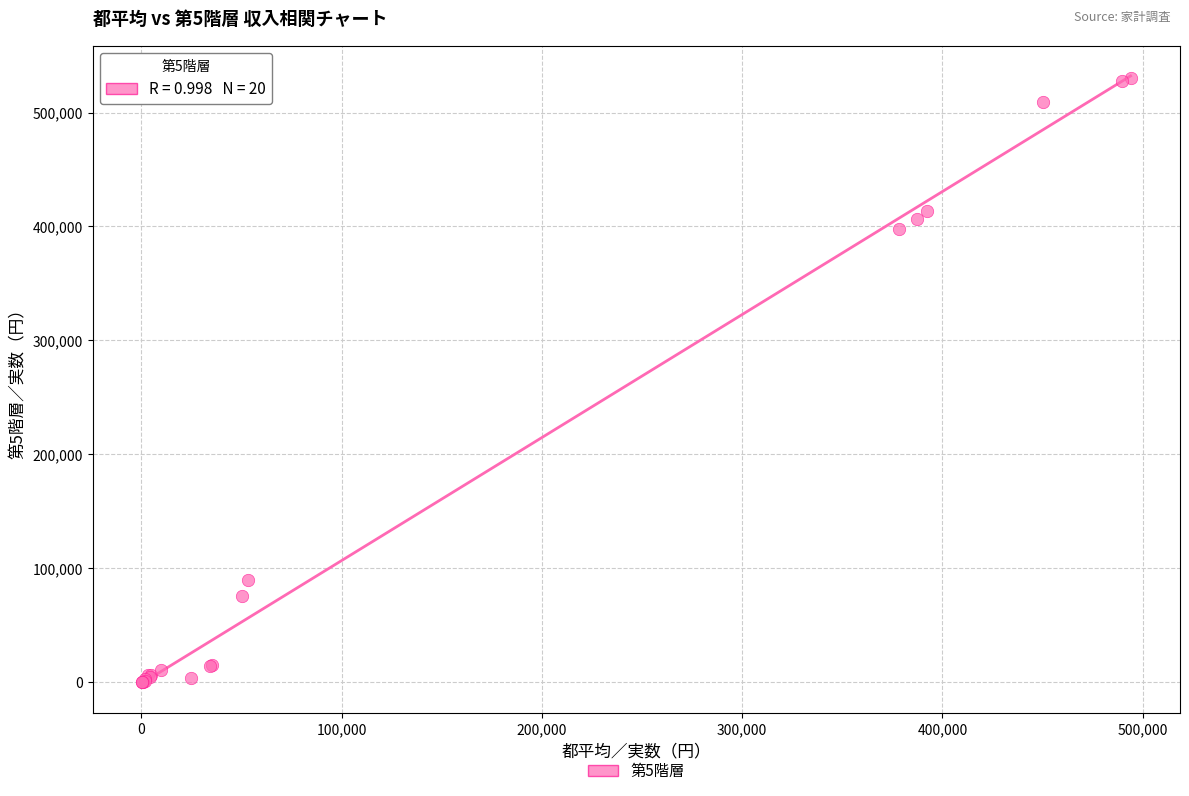

What Y value in the scatter plot is closest to 265259?

397751